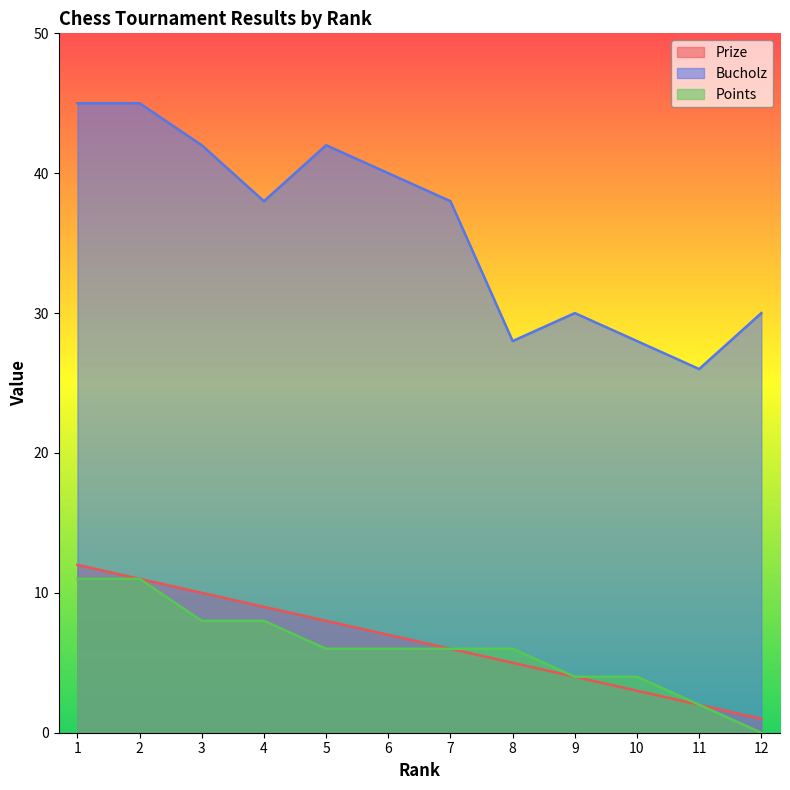

Reading left to right, transcribe all the data shown in this chart.

Prize: 1=12	2=11	3=10	4=9	5=8	6=7	7=6	8=5	9=4	10=3	11=2	12=1
Bucholz: 1=45	2=45	3=42	4=38	5=42	6=40	7=38	8=28	9=30	10=28	11=26	12=30
Points: 1=11	2=11	3=8	4=8	5=6	6=6	7=6	8=6	9=4	10=4	11=2	12=0